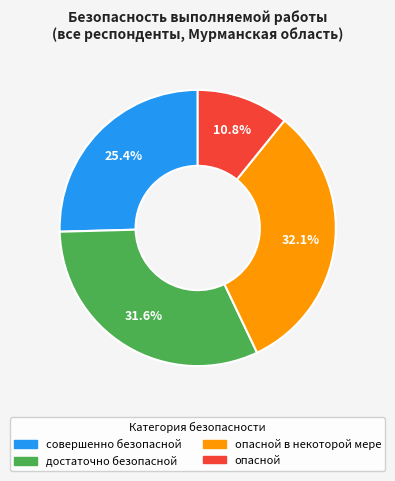

How many segments does this pie chart have?

4